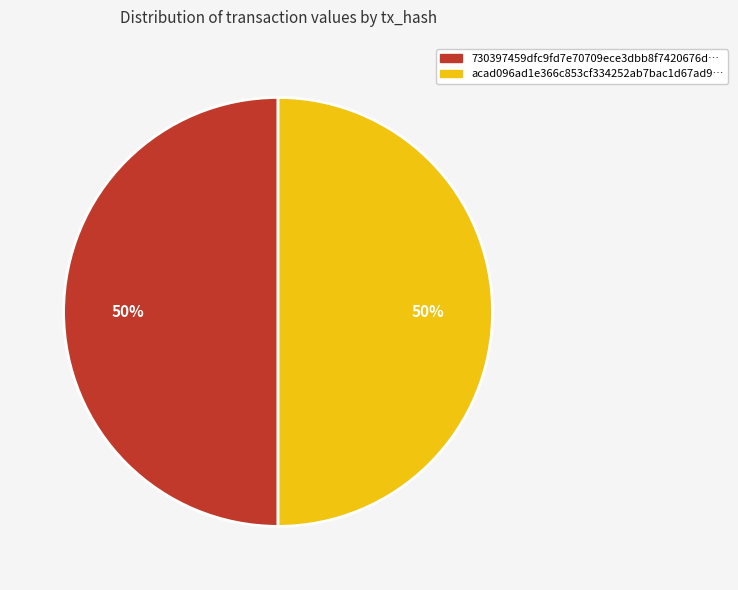

To the nearest percent, what is the average slice percentage?

50%